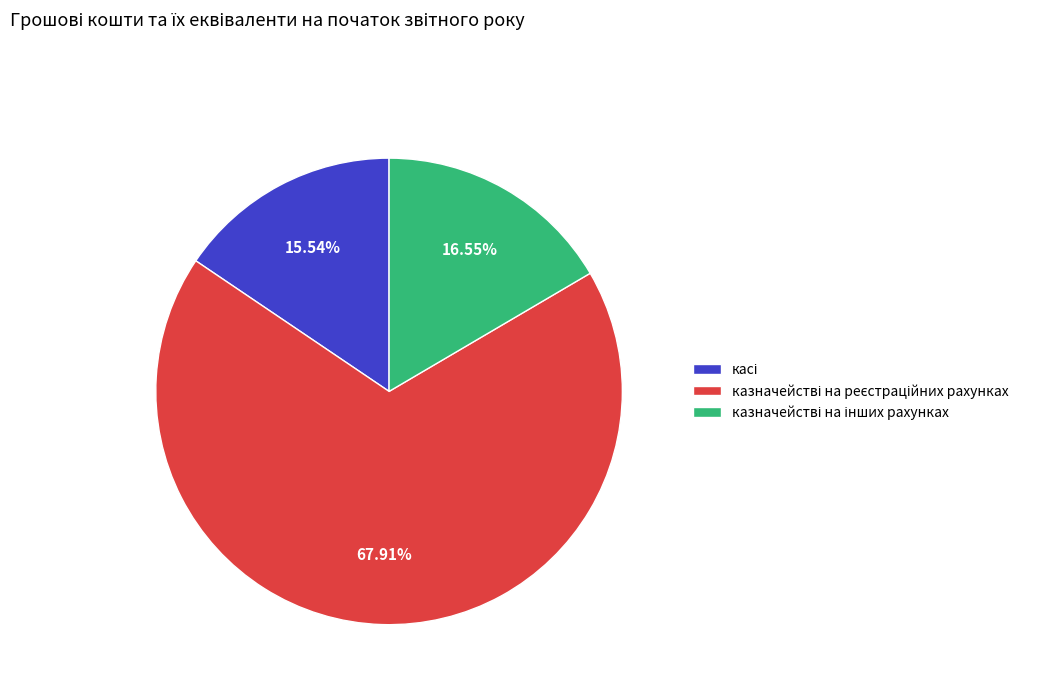

Is there a majority slice in this chart?

Yes